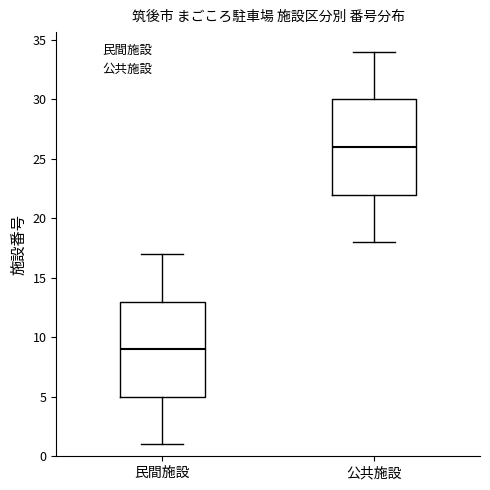

Reading left to right, read every box against the y-axis: the position of its median line, the range the box covers, and the ends of its whiskers. The values are not printed on the chart, so give them approximately, as read against the axis.

民間施設: median 9, box 5 to 13, whiskers 1 to 17
公共施設: median 26, box 22 to 30, whiskers 18 to 34